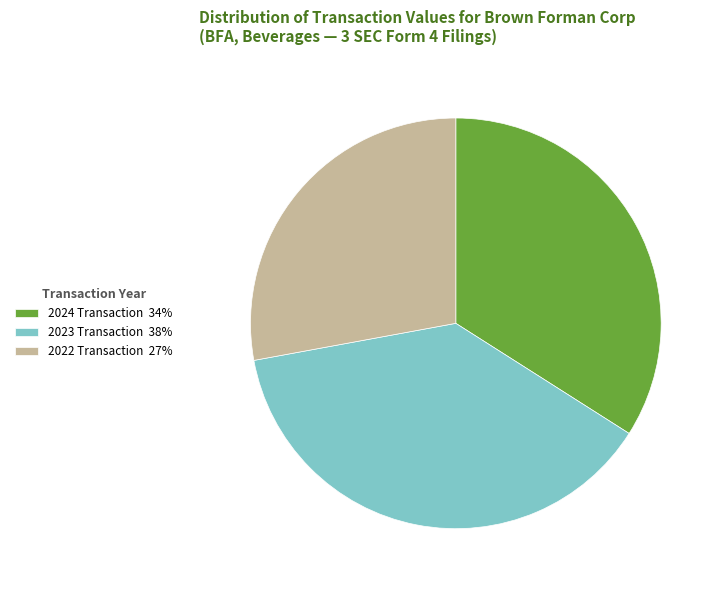

Rank the categories by value from lowest to highest.

2022 Transaction 27%, 2024 Transaction 34%, 2023 Transaction 38%